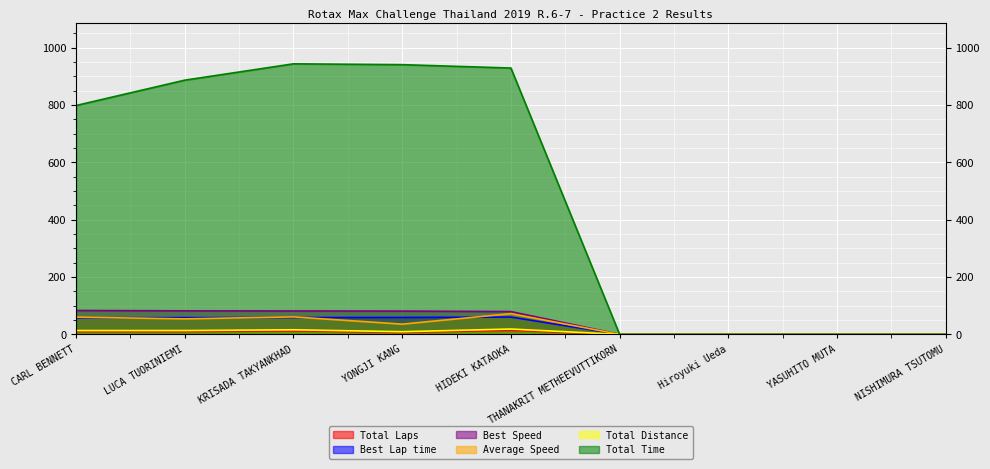

How many lines are shown in the chart?

6